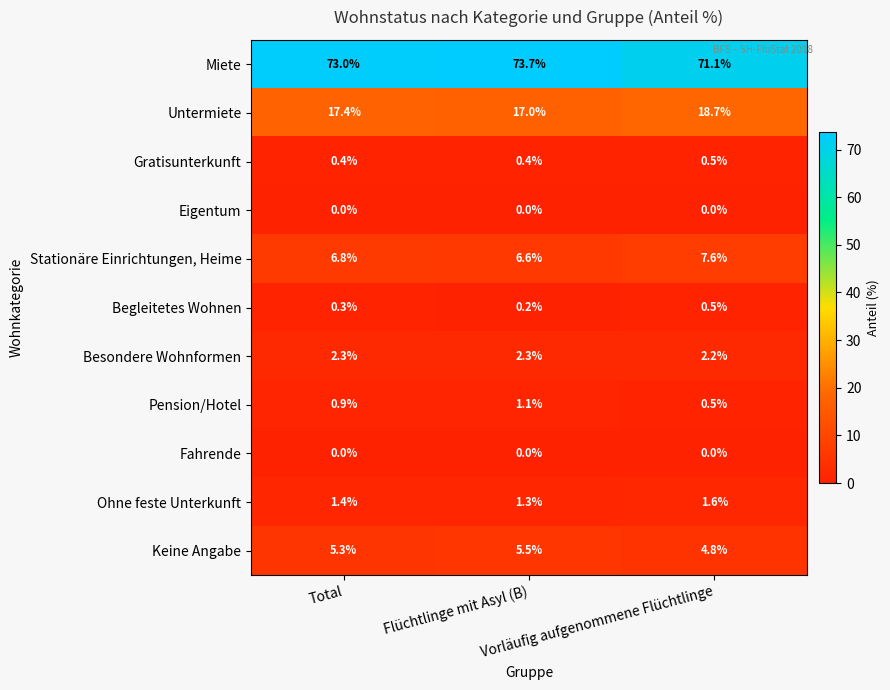

Which series changed the most between Total and Vorläufig aufgenommene Flüchtlinge?

Miete